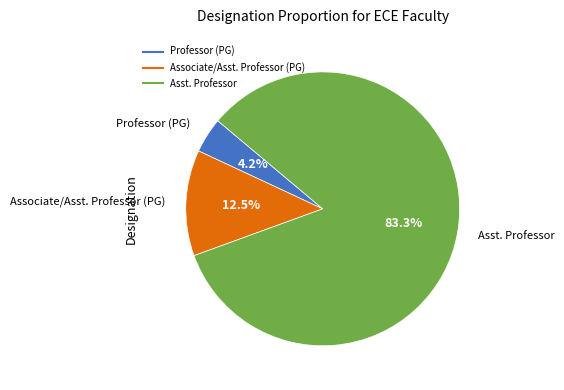

To the nearest percent, what is the difference between the largest and smallest slice percentages?

79%